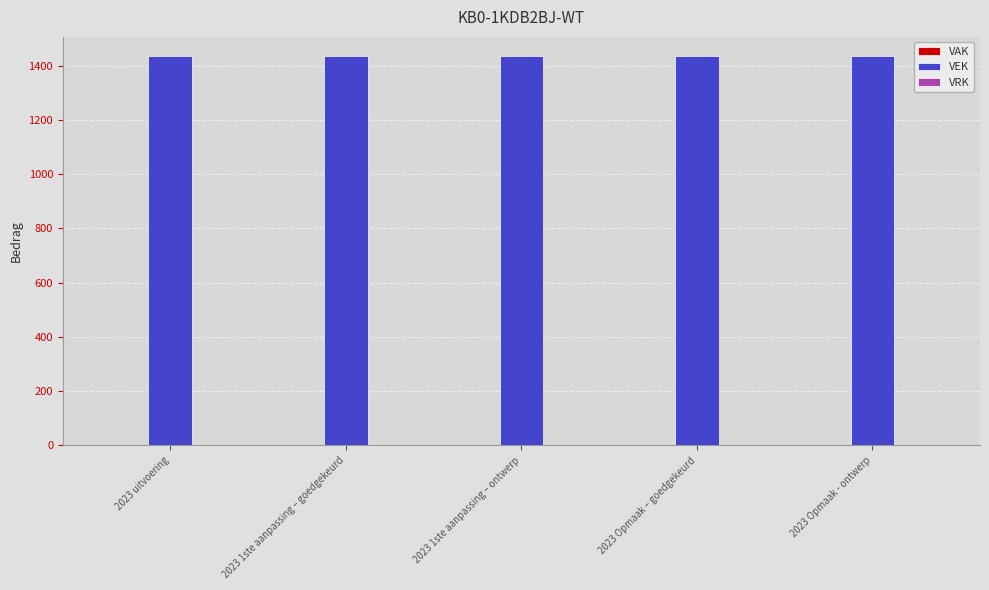

The VRK series shows 0 at 2023 1ste aanpassing – ontwerp. True or false?

True